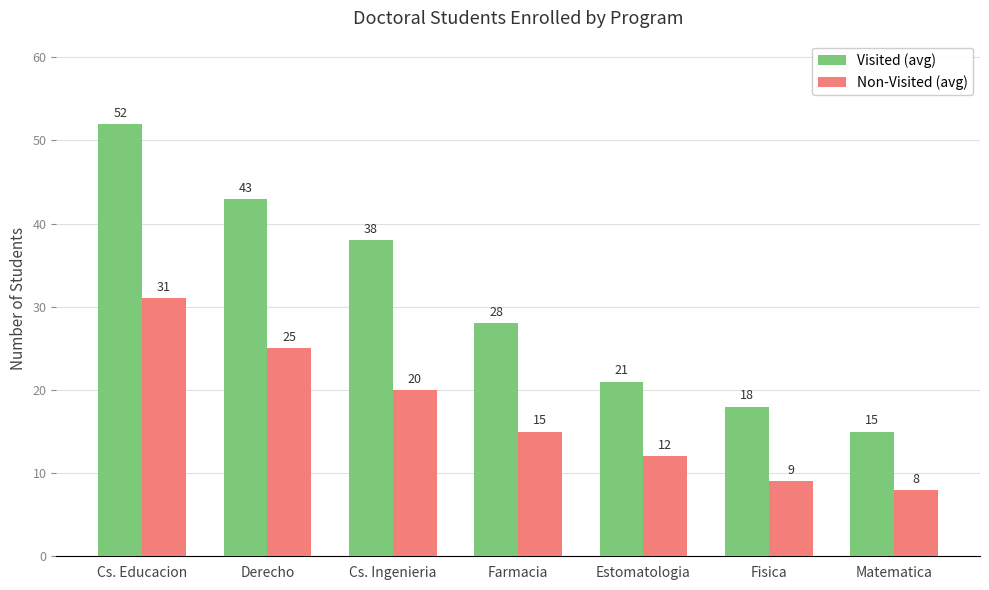

What is the spread (max minus min) of values at Cs. Ingenieria?

18